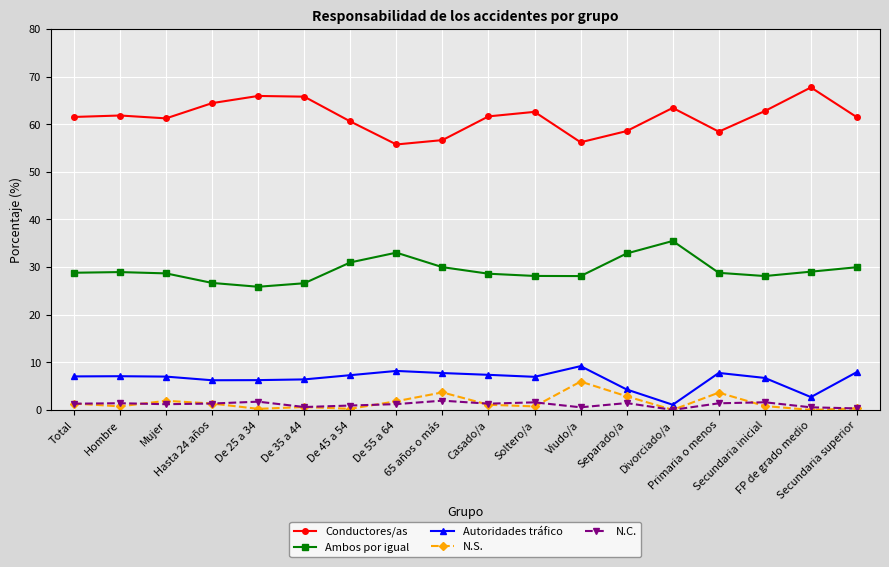

What is the sum of the Conductores/as values at De 45 a 54 and Secundaria inicial?

123.4